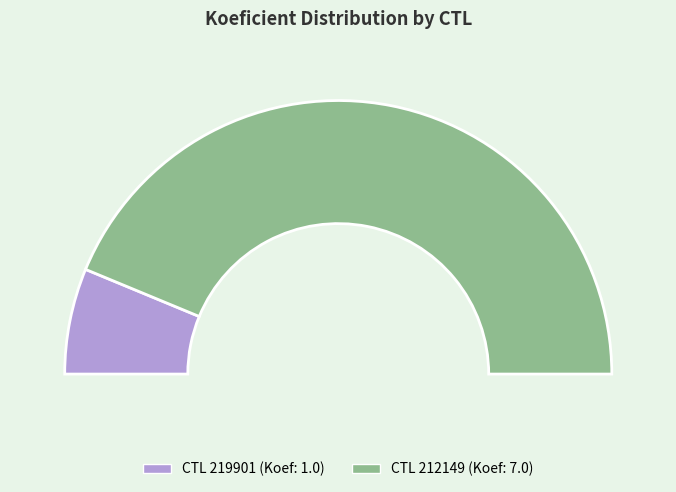

To the nearest percent, what percentage of the pie is 219901?

12%